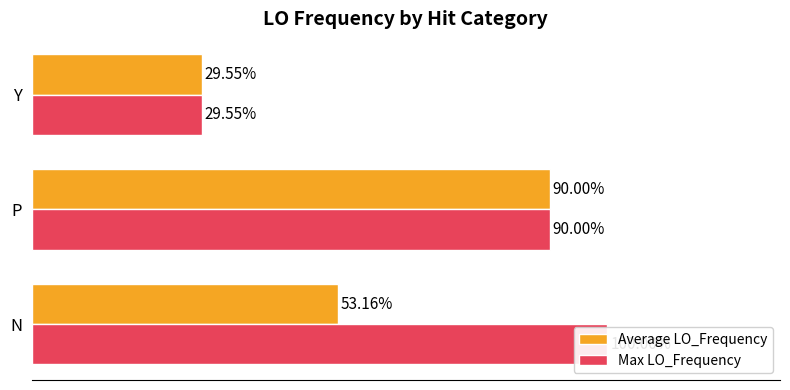

Rank the series at N from lowest to highest value.

Average LO_Frequency, Max LO_Frequency